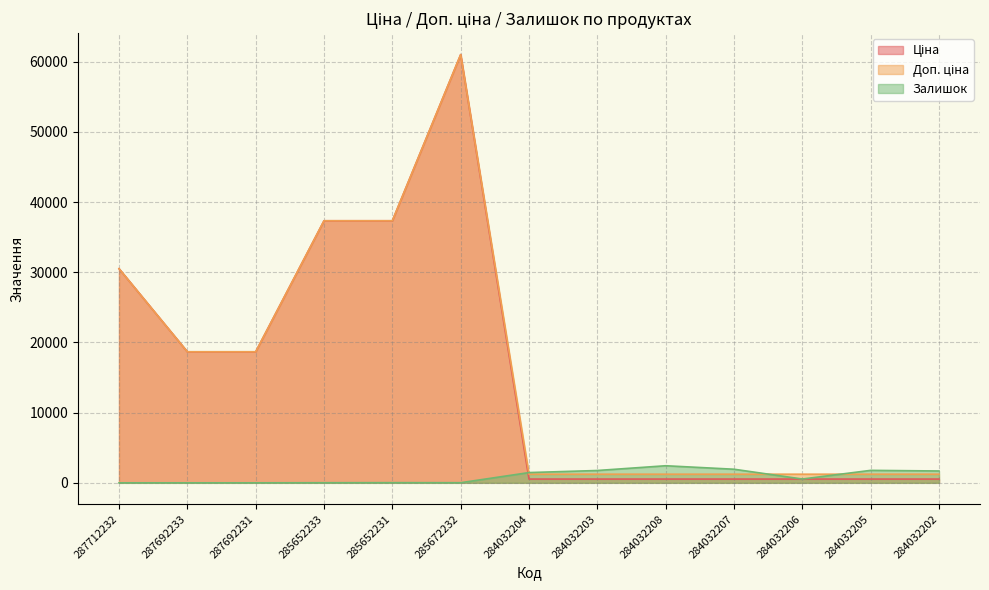

Between 284032207 and 287692233, which is larger?

287692233